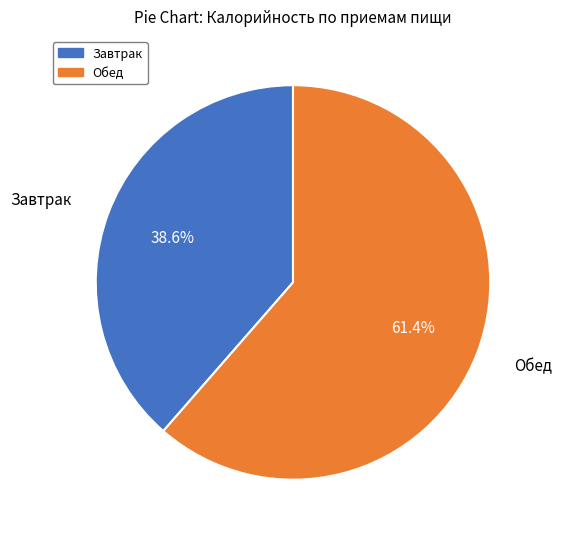

What is the majority slice?

Обед